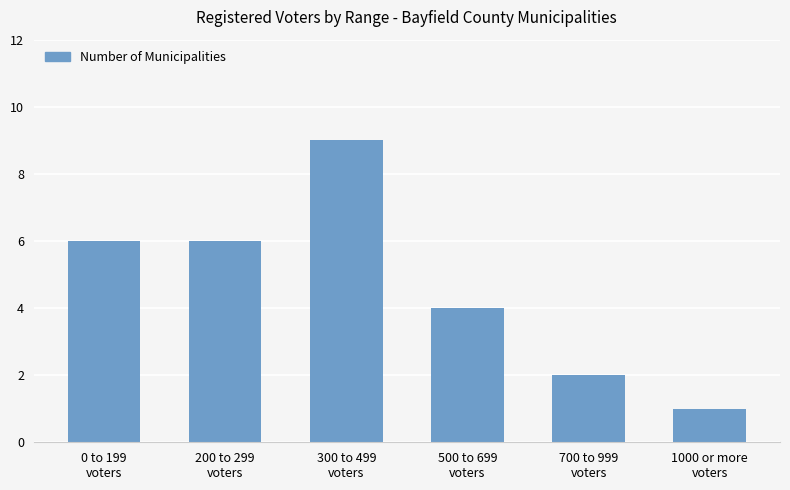

What is the value of the 3rd bar from the left?

9